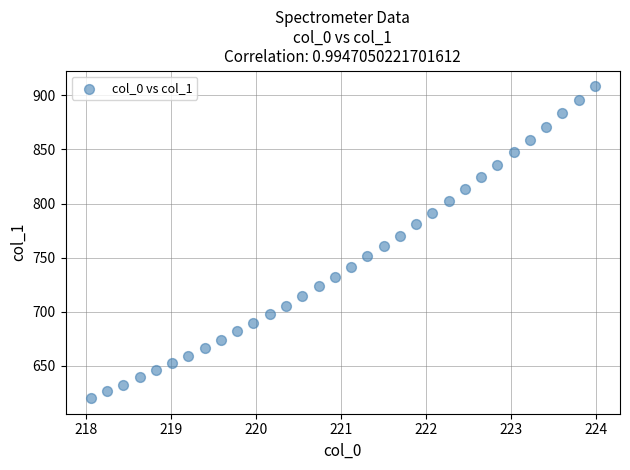

What is the range of Y values (max minus min)?

288.5